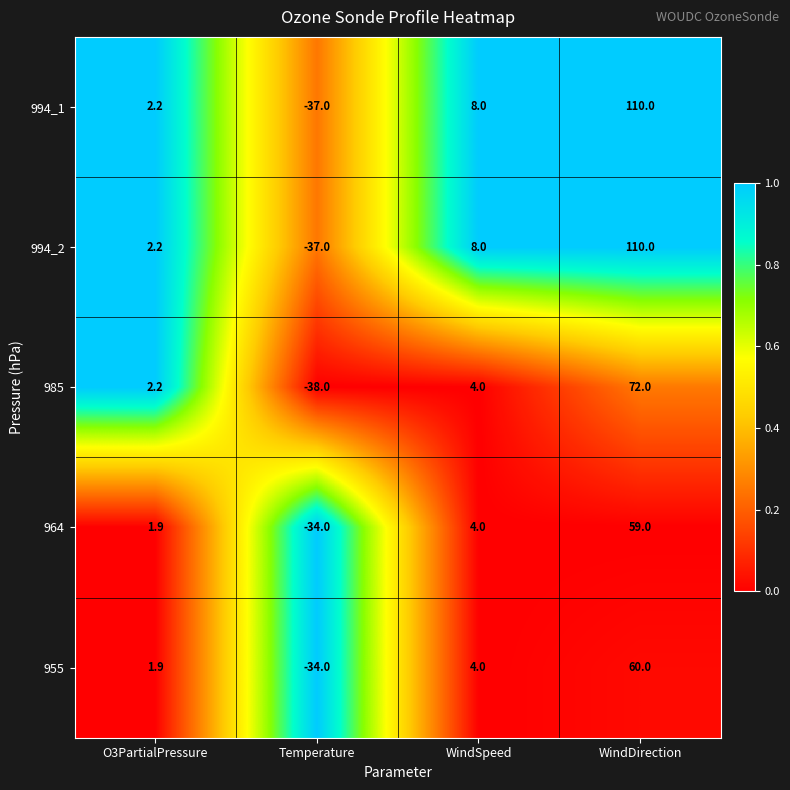

How many categories are shown in the chart?

4